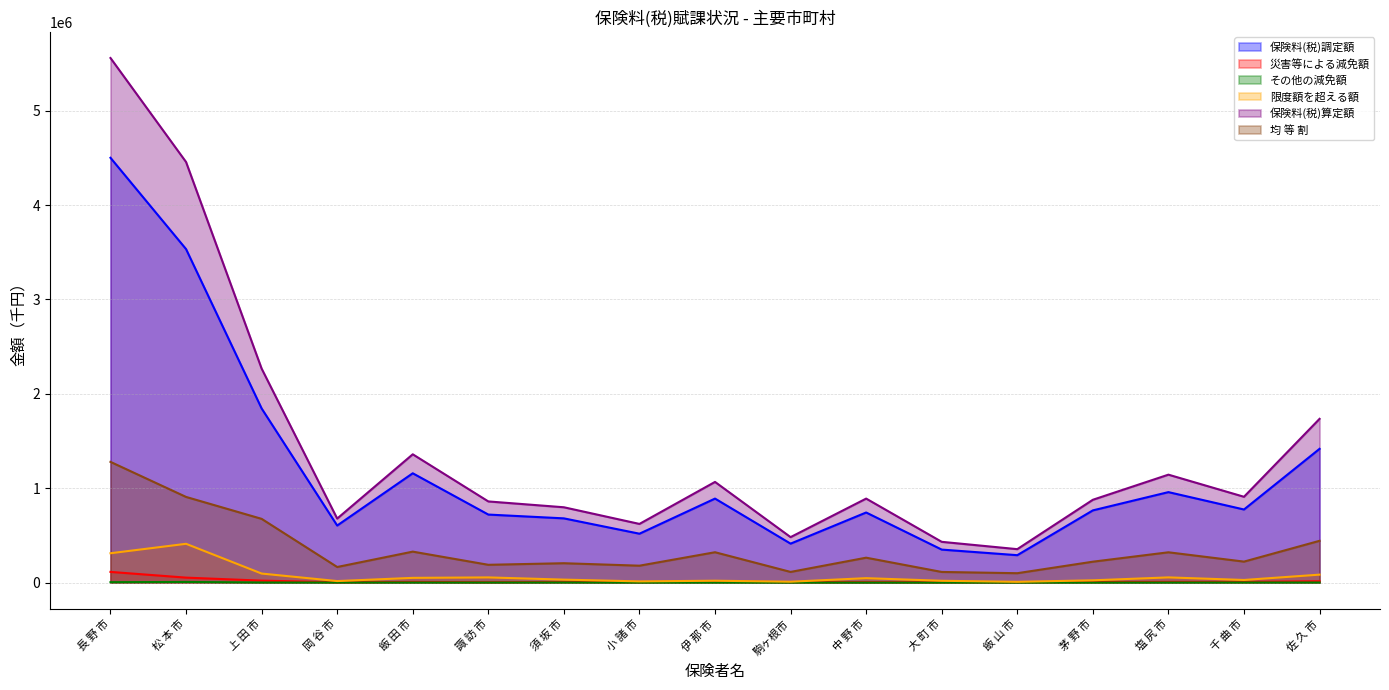

Where is the first local maximum for 限度額を超える額?

松 本 市